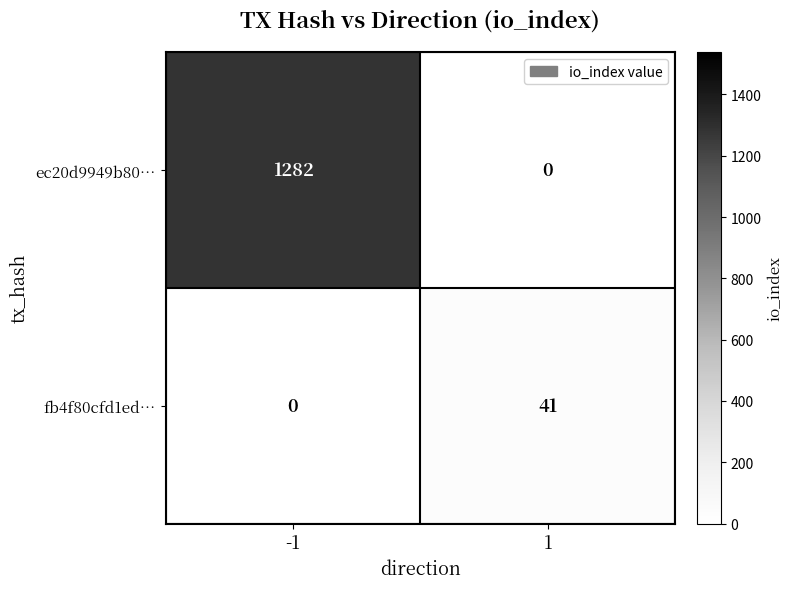

Rank the series by their average value, from lowest to highest.

fb4f80cfd1ed…, ec20d9949b80…